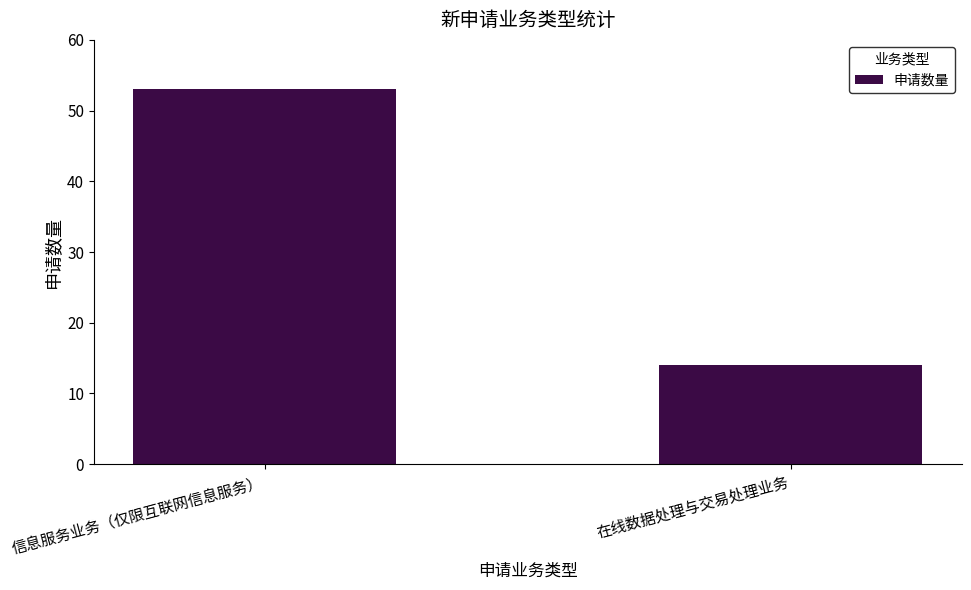

What is the change in value from 信息服务业务（仅限互联网信息服务） to 在线数据处理与交易处理业务?

-39